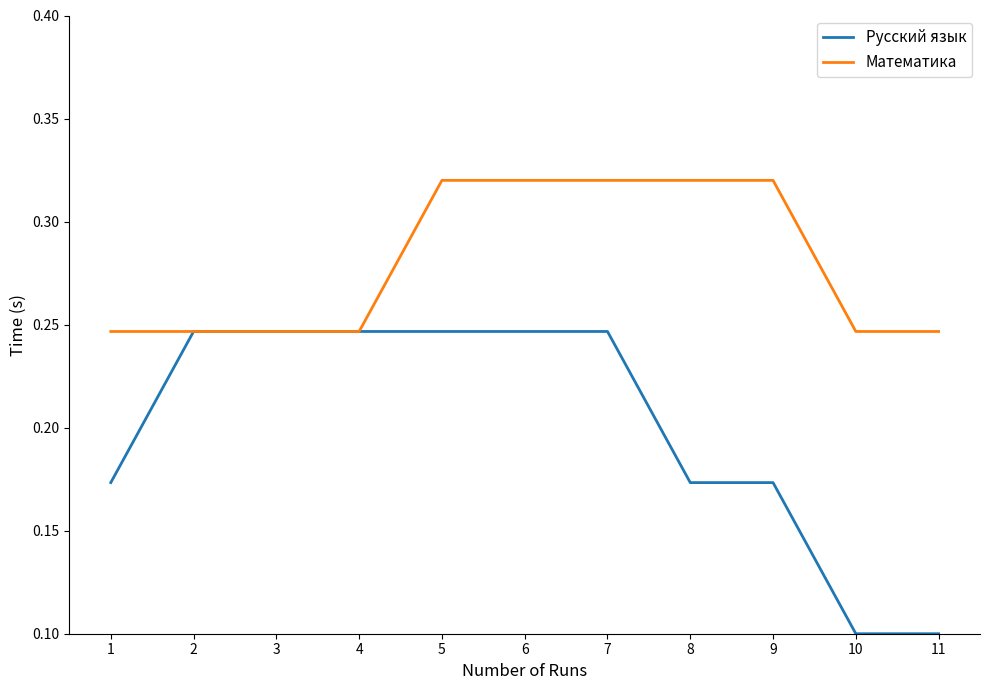

Which series has the widest spread of values?

Русский язык